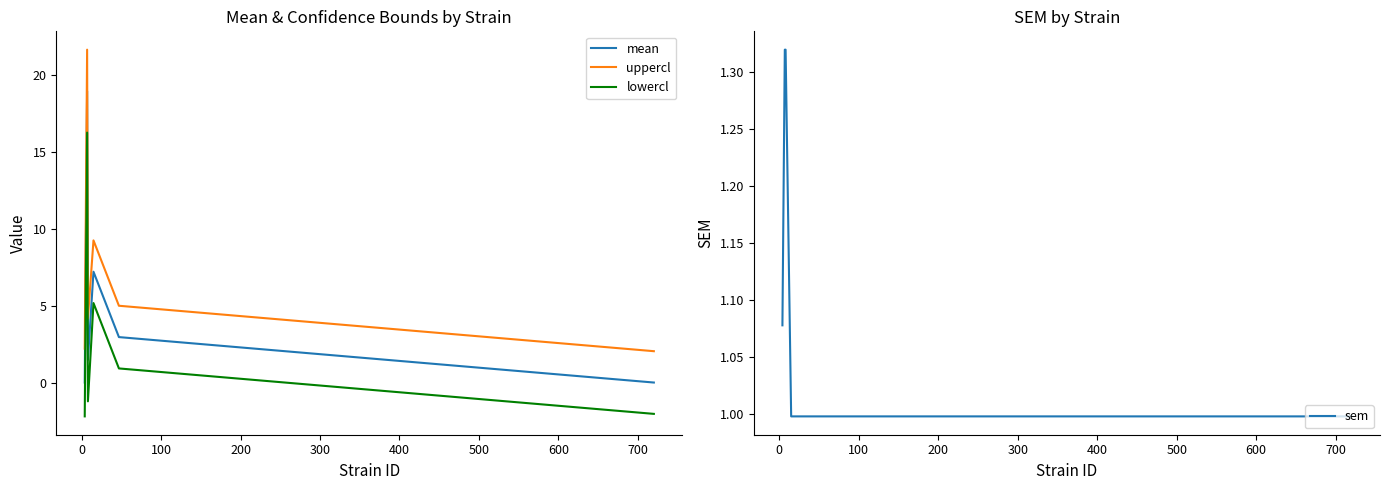

How many interior local peaks does the lowercl series have?

2